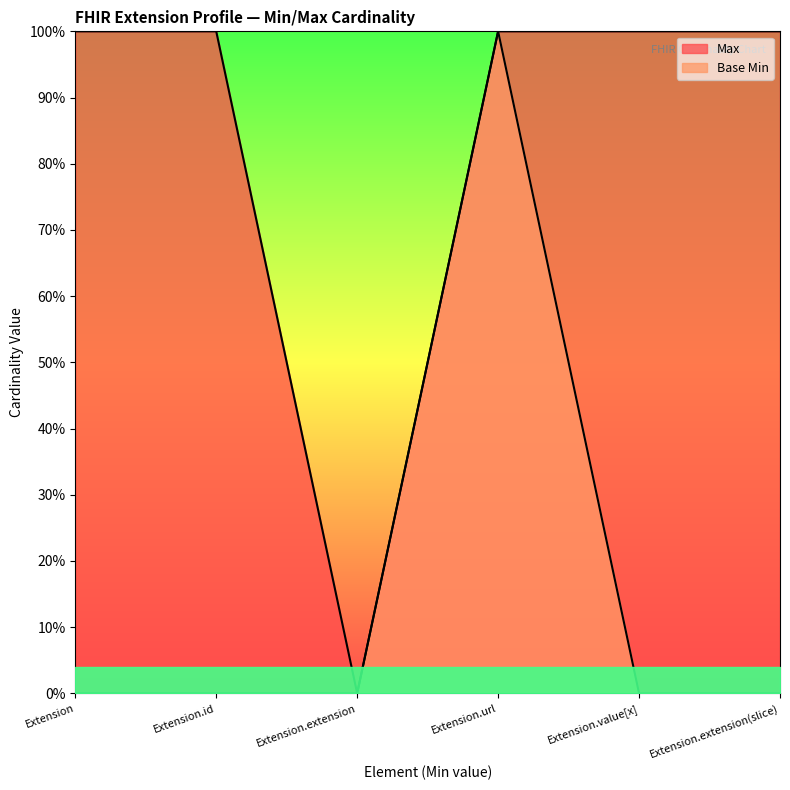

At how many categories does at least one series exceed 0?

5